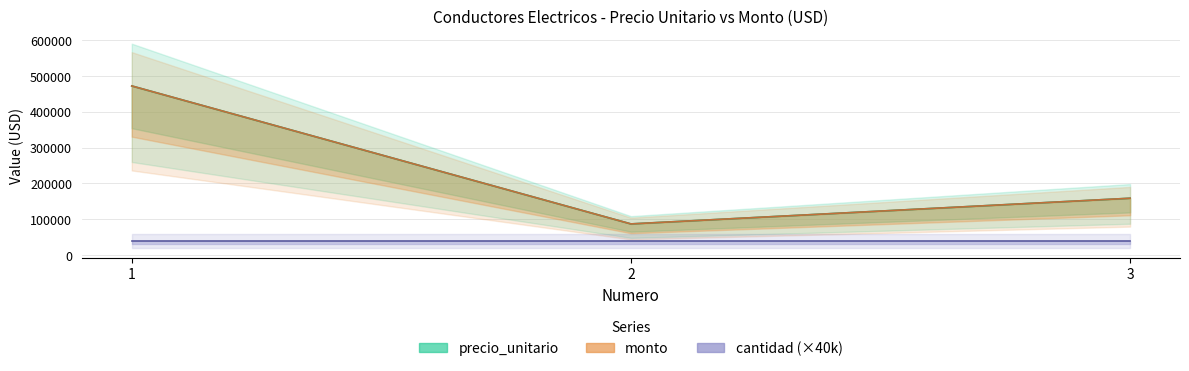

Which series changed the most between 1 and 3?

precio_unitario